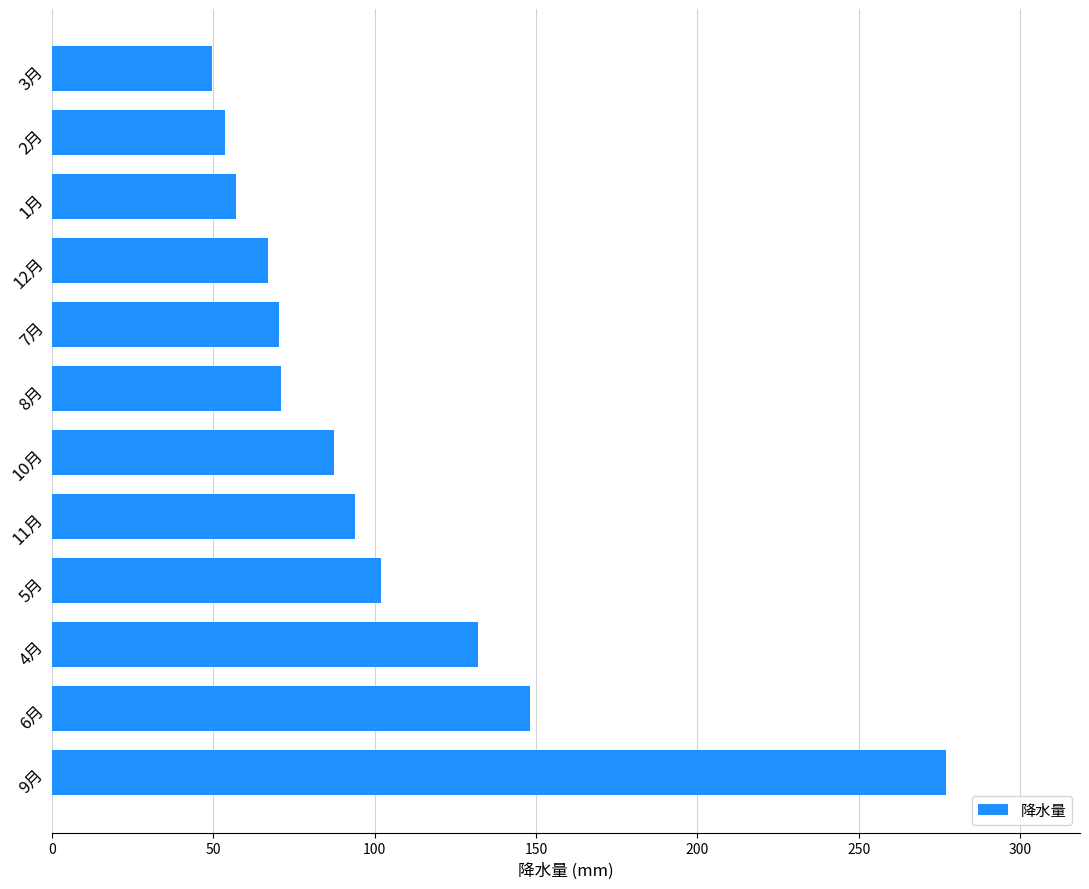

The value at 2月 is 53.5. True or false?

True